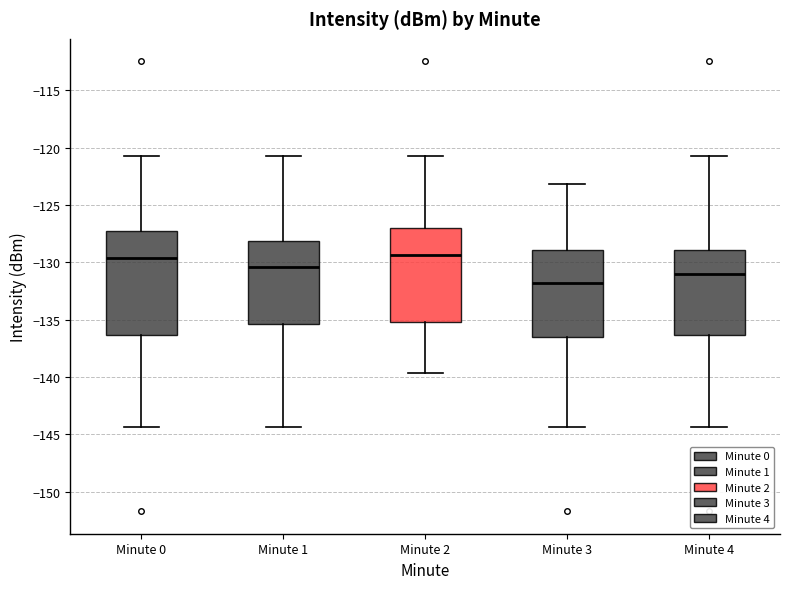

Where is the lower edge of the box for Minute 2 on the y-axis? The values are not printed on the chart, so give them approximately, as read against the axis.

-135.0